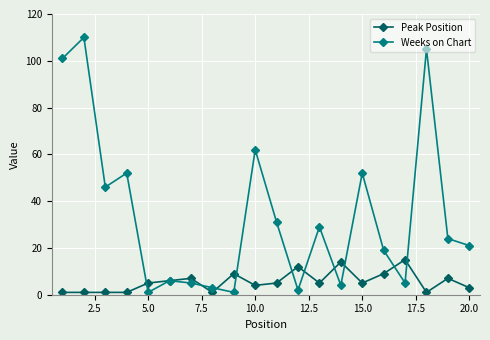

What is the average value of the Peak Position series?

6